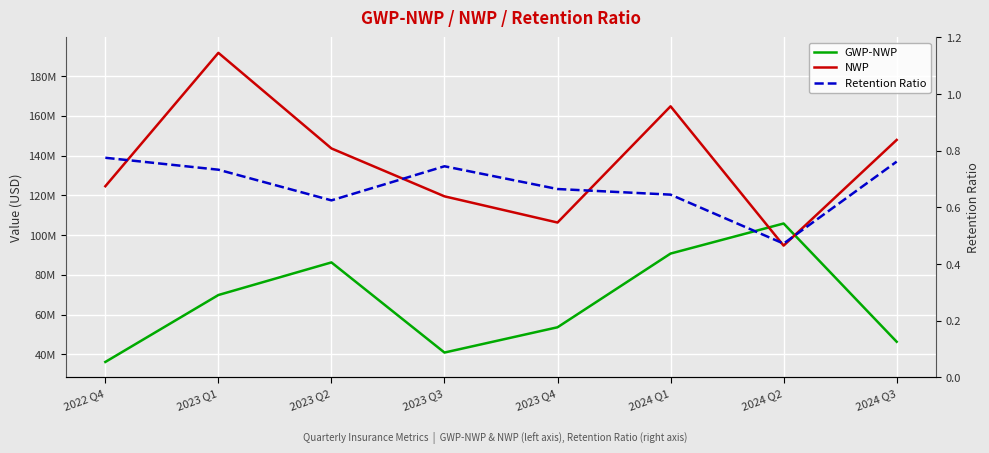

At 2022 Q4, list the series in order from largest to smallest.

NWP, GWP-NWP, Retention Ratio